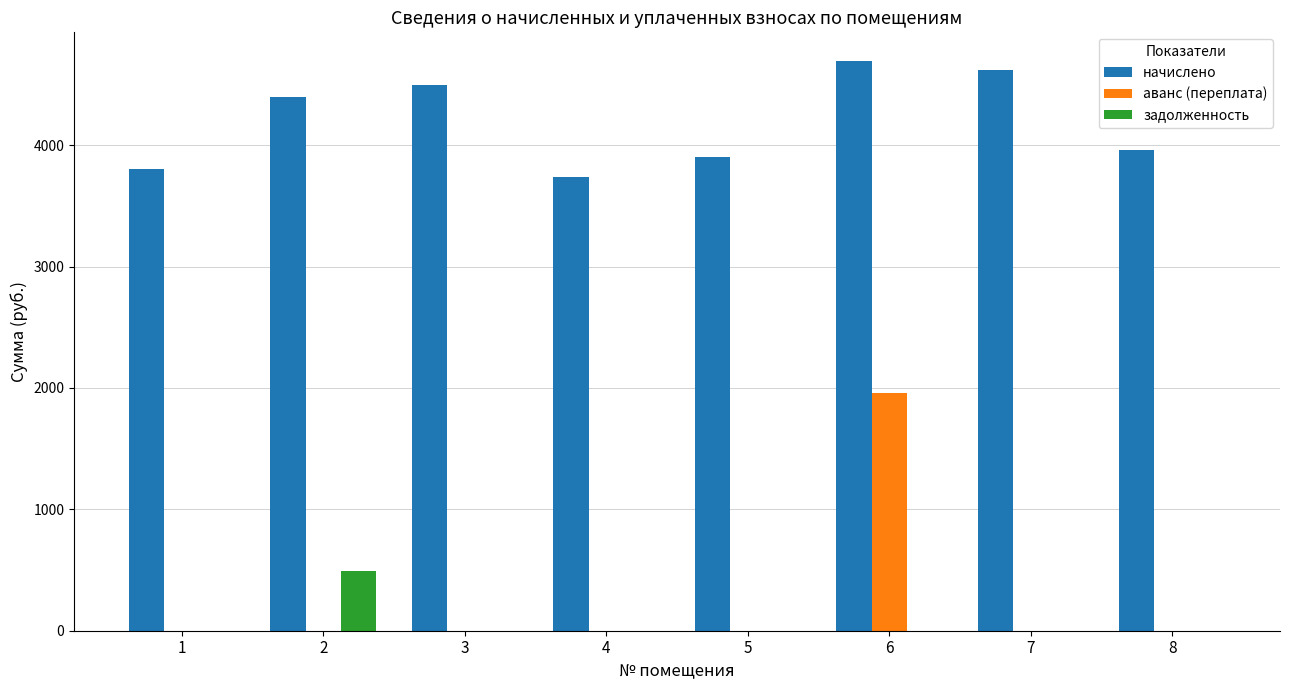

Reading left to right, list all the values displayed in this chart.

начислено: 1=3800.5	2=4396.7	3=4496.0	4=3738.4	5=3899.9	6=4694.8	7=4620.2	8=3962.0
аванс (переплата): 1=0.0	2=0.0	3=0.0	4=0.0	5=0.0	6=1961.6	7=0.0	8=0.0
задолженность: 1=0.0	2=488.5	3=0.0	4=0.0	5=0.0	6=0.0	7=0.0	8=0.0